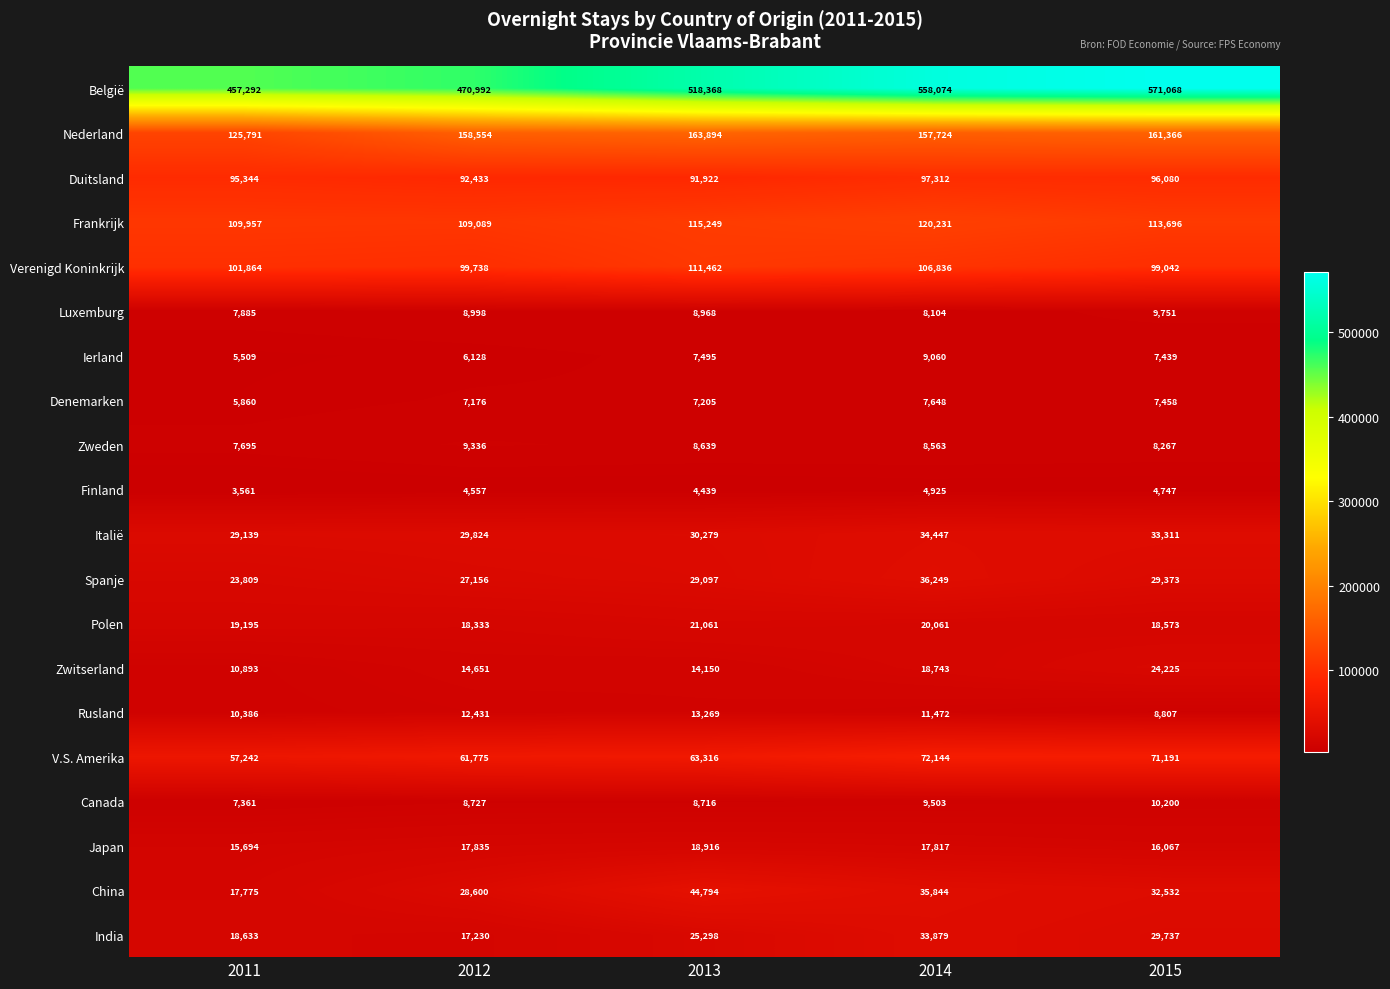

True or false: Zweden has a value of 8267 at 2015.

True